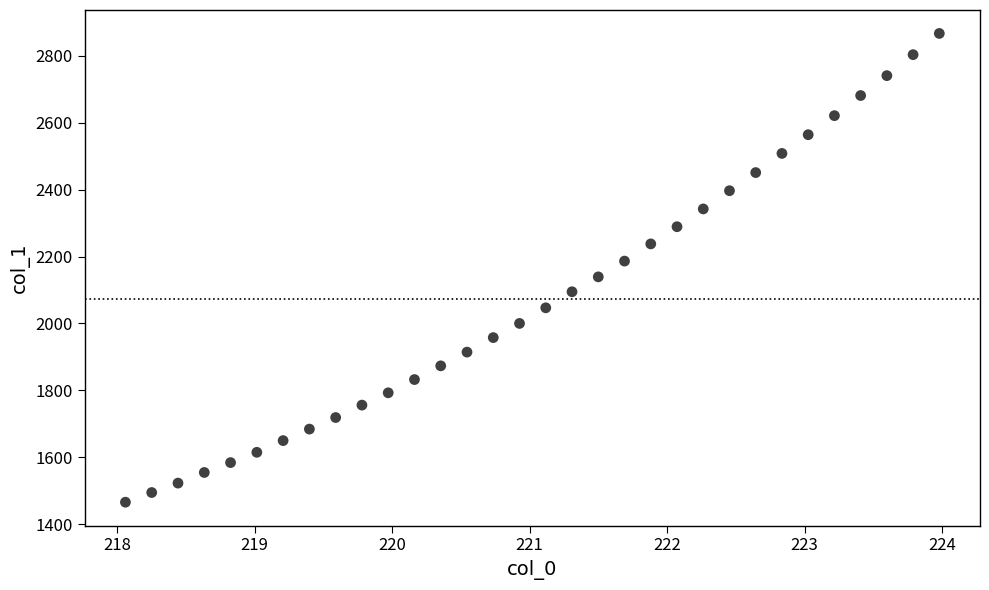

What is the range of Y values (max minus min)?

1401.1